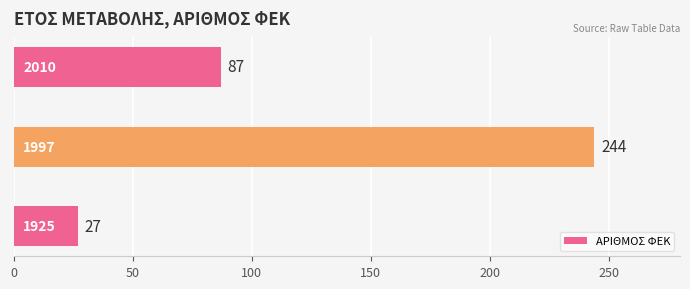

Reading bottom to top, transcribe all the data shown in this chart.

27	244	87